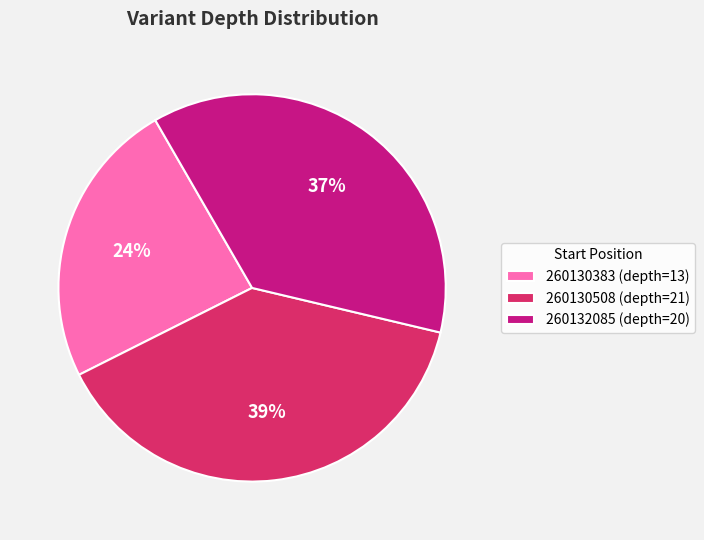

Is the sum of 260132085 and 260130383 greater than half?

Yes